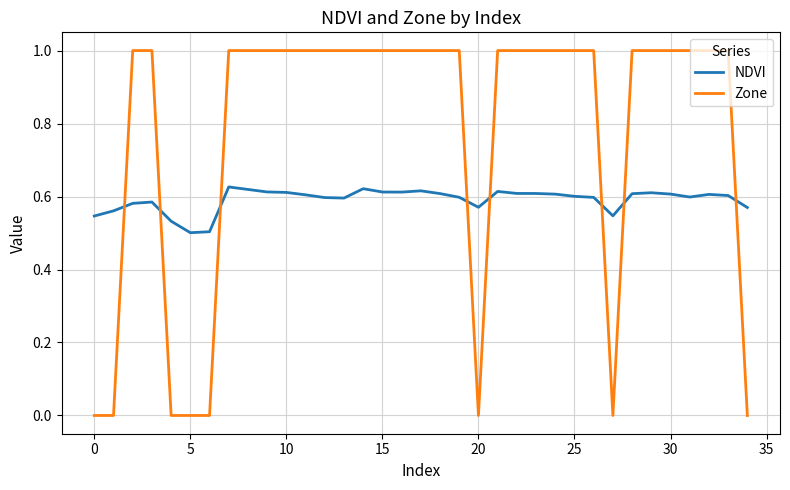

What is the greatest value displayed?

1.0